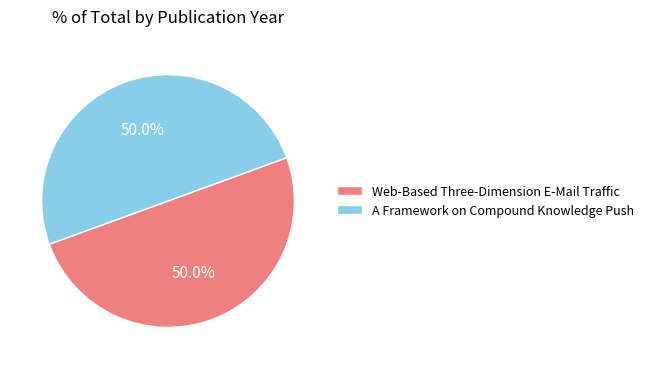

Is it true that Web-Based Three-Dimension E-Mail Traffic is 44% of the pie?

False